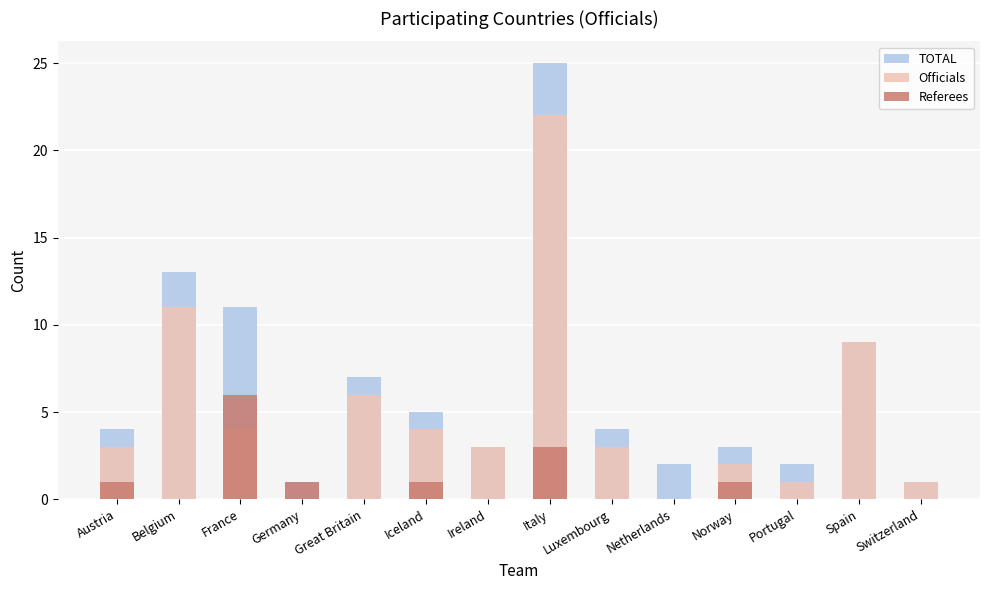

At which category is the sum across all series the highest?

Italy